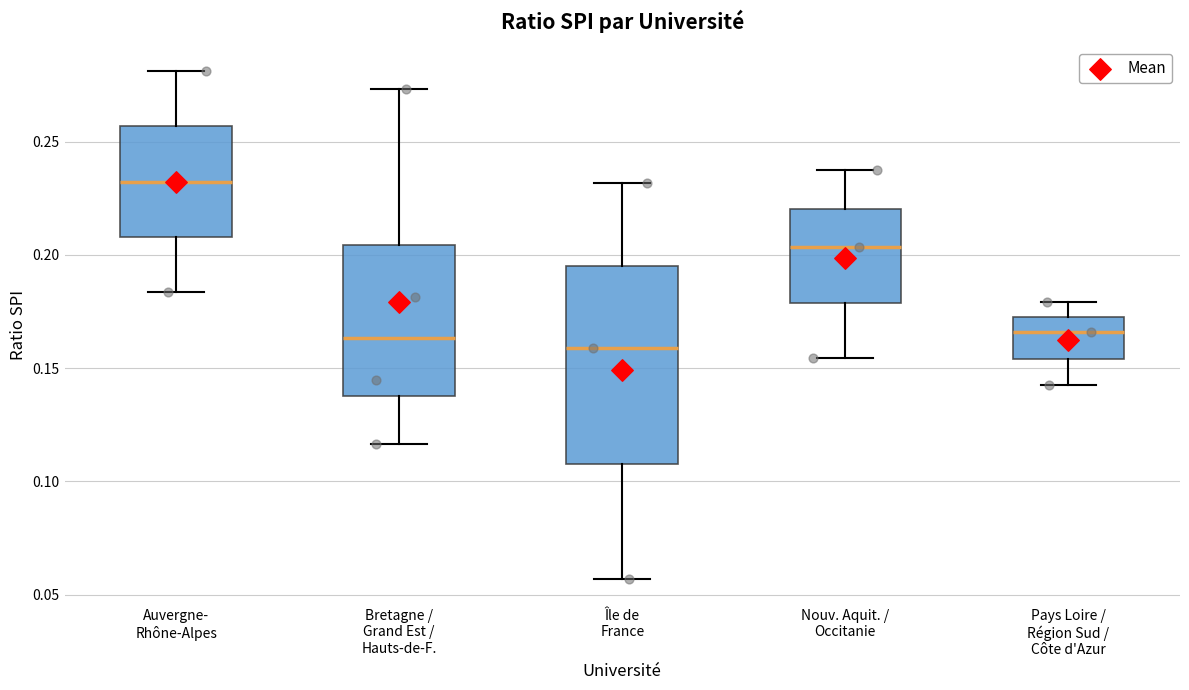

Comparing the boxes themselves (not the whiskers), which one is the tallest?

Île de France